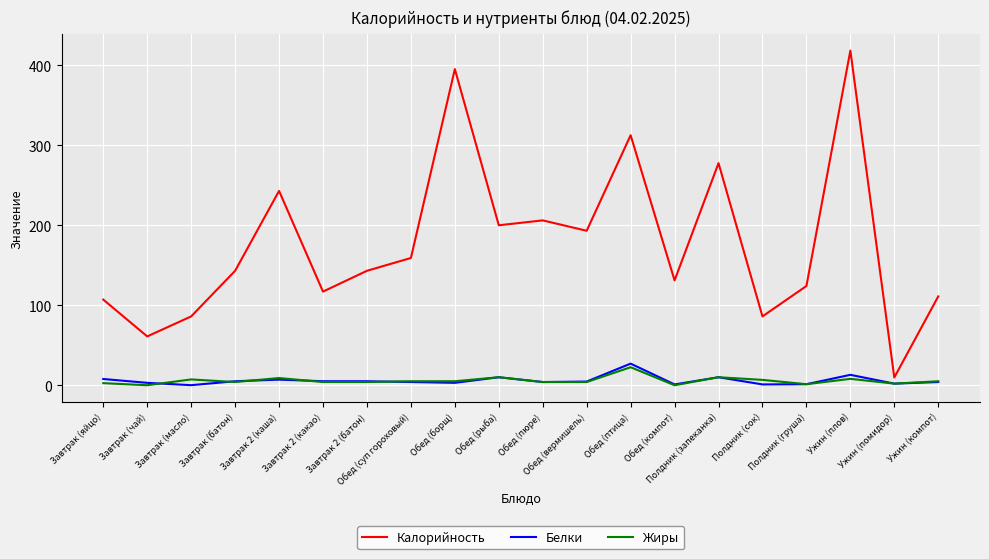

What is the minimum value for Калорийность?

9.7